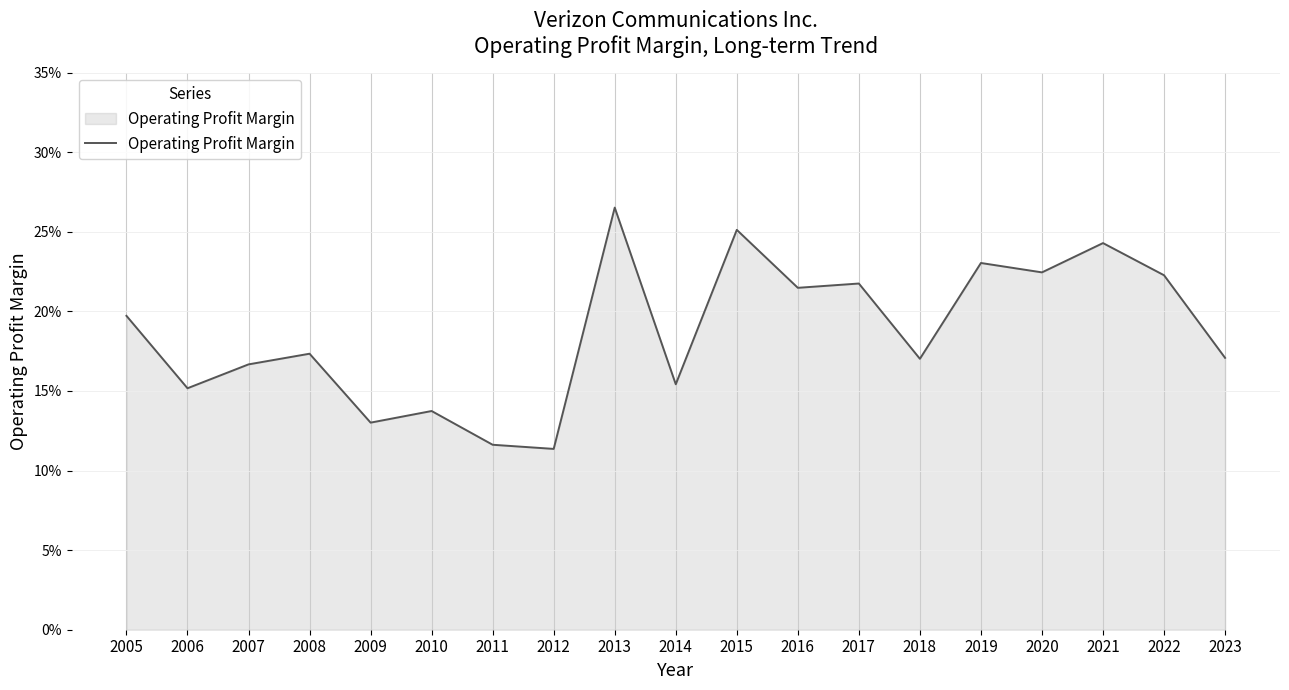

What is the approximate value at 2015?

0.3